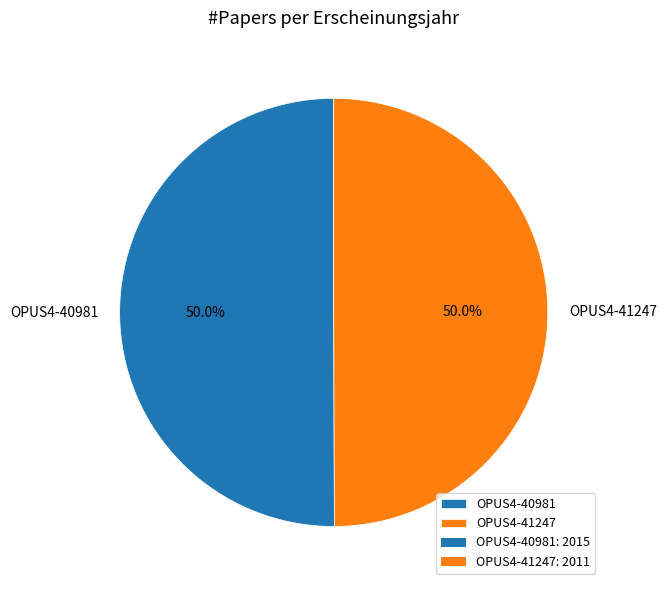

What is the ratio of the value at OPUS4-40981 to the value at OPUS4-41247?

1.0